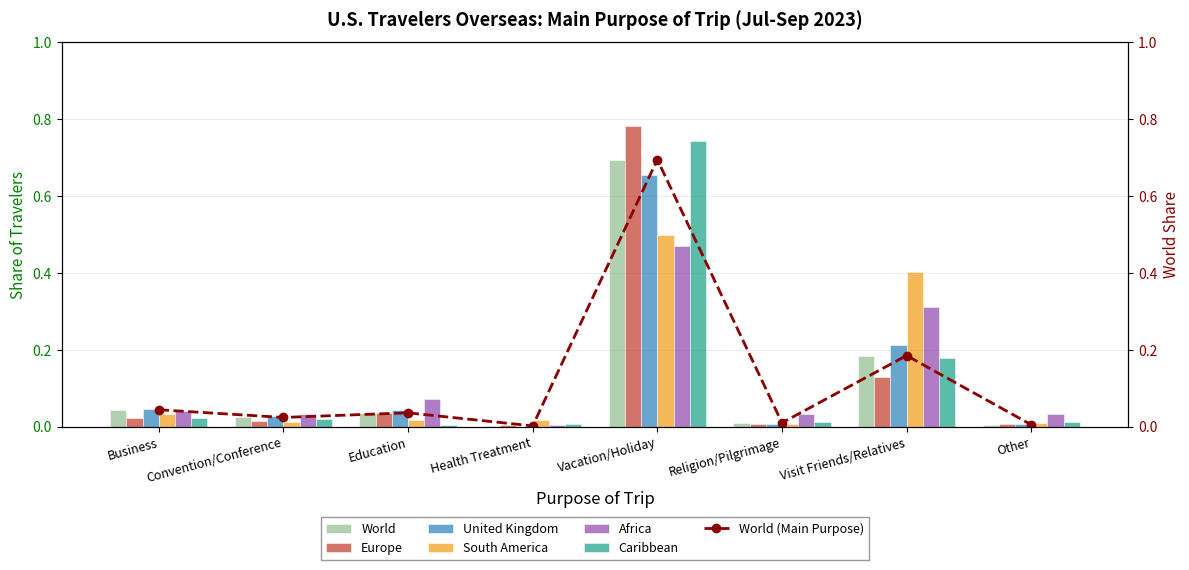

At which category is the sum across all series the highest?

Vacation/Holiday